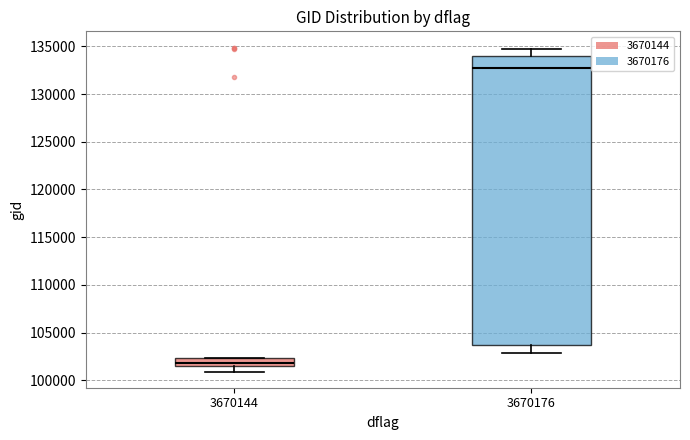

Which box has the lowest median line?

3670144